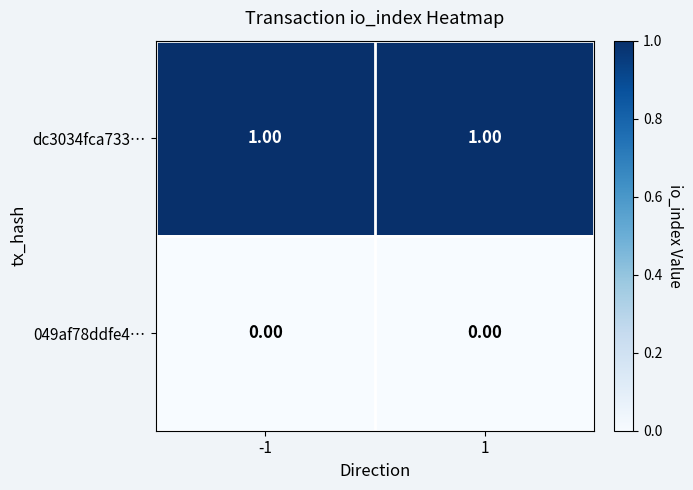

What is the total value across all series at 1?

1